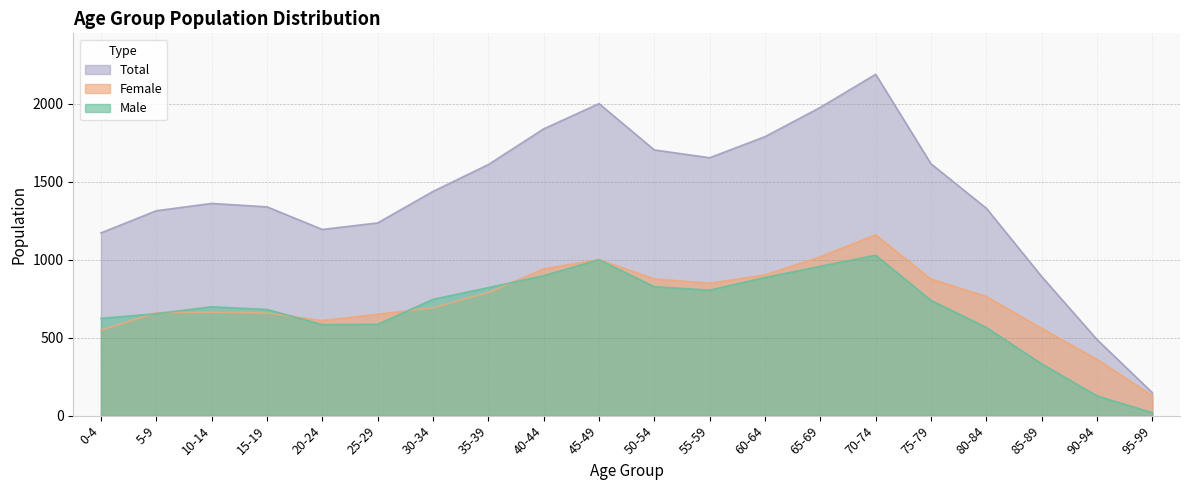

What is the maximum value shown in the chart?

2189